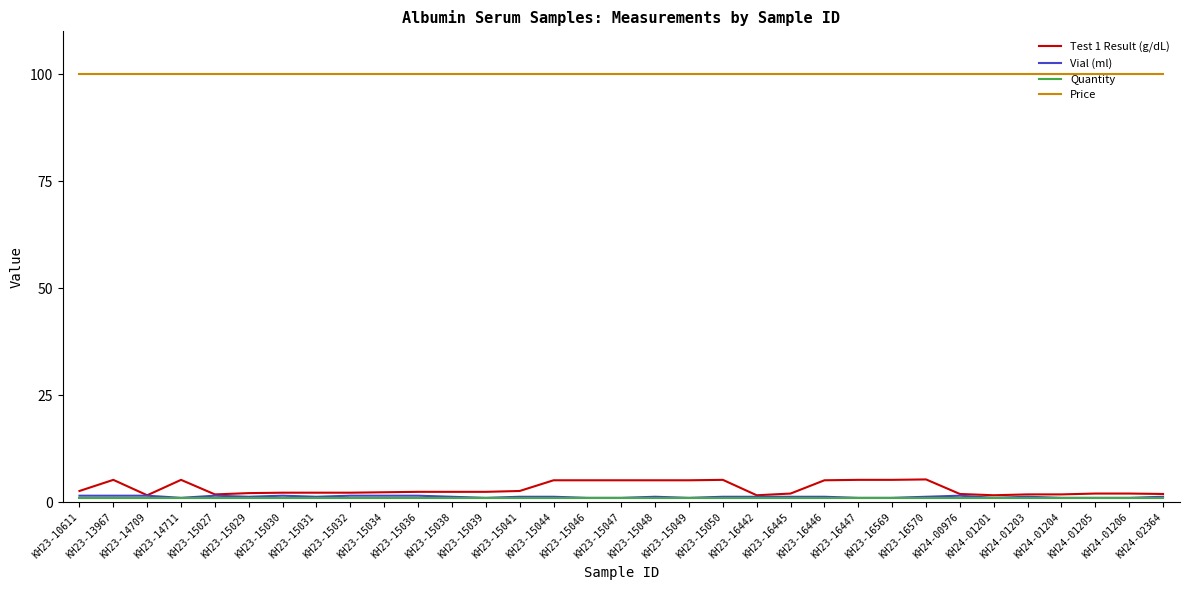

Which series has the largest range (max minus min)?

Test 1 Result (g/dL)